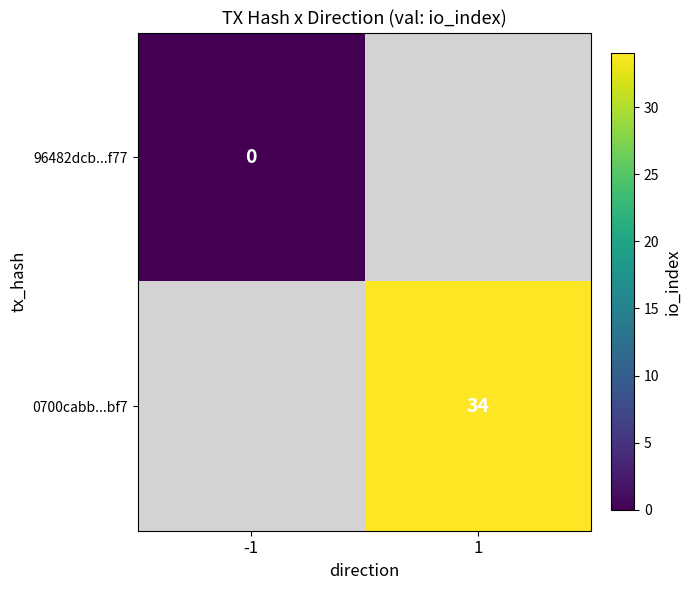

True or false: 0700cabb...bf7 has a value of 34 at 1.

True